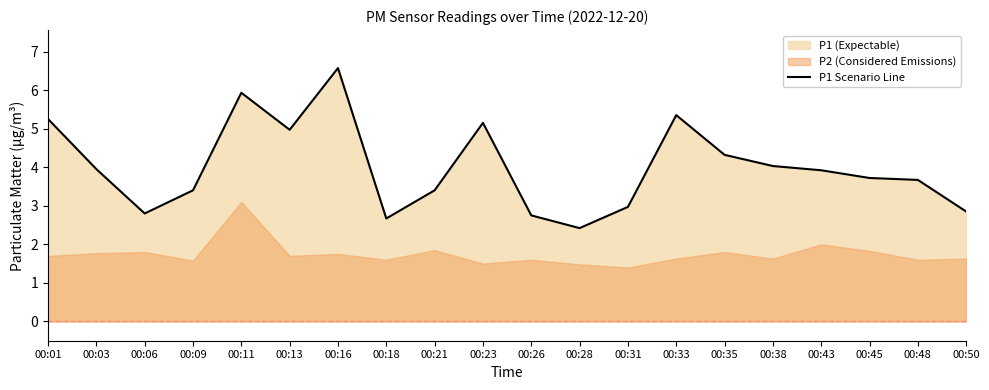

Where does the data first go above 3?

00:01